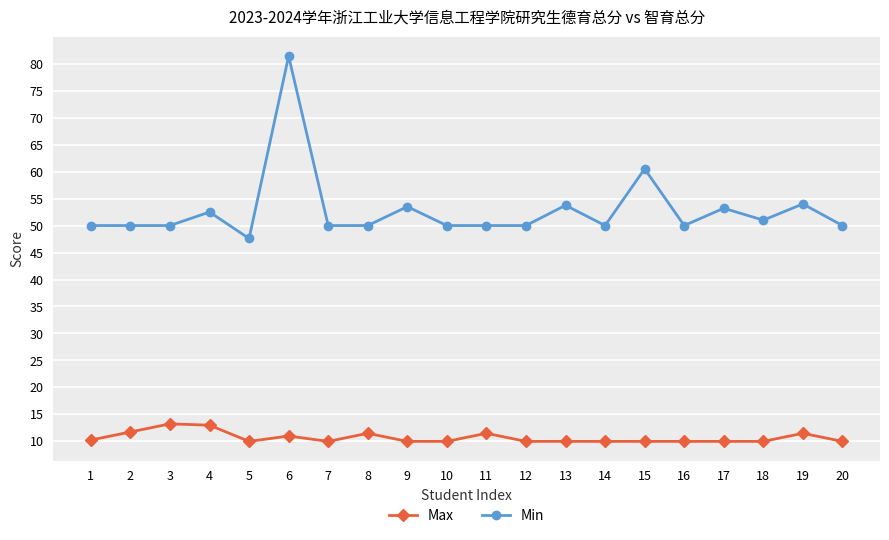

What is the greatest value displayed?

81.4